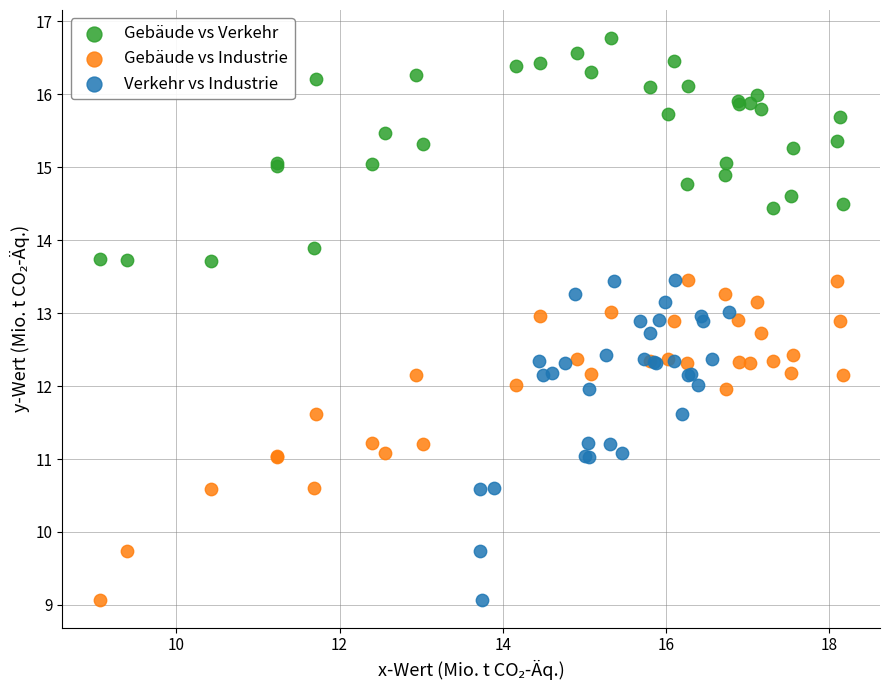

Which series contains the highest Y value?

Gebäude vs Verkehr